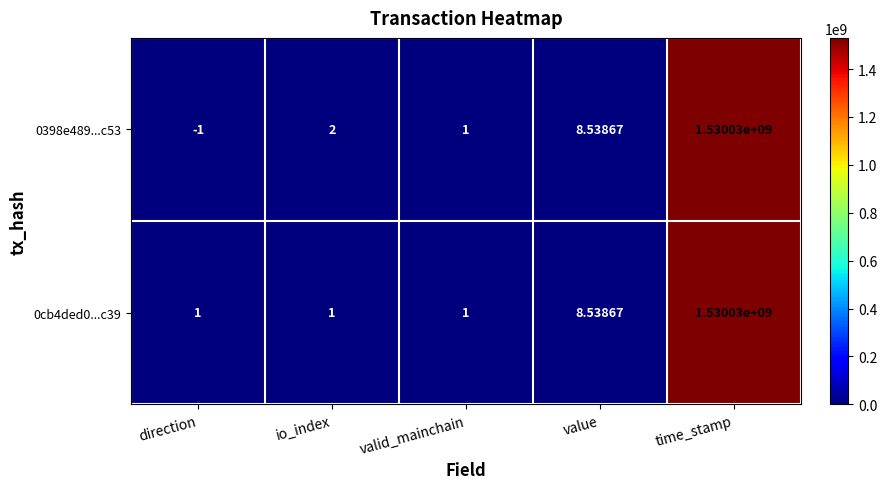

Count the number of data series in this chart.

2